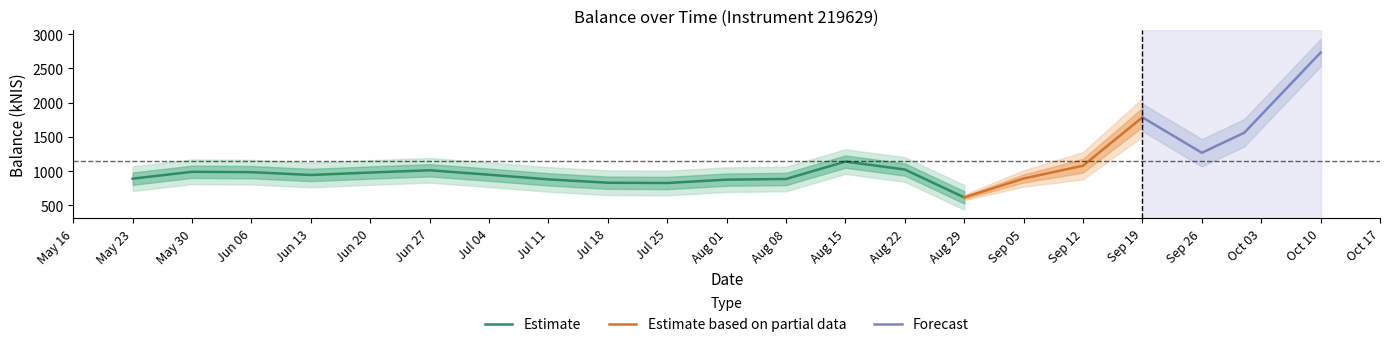

What is the label of the 18th point from the left?

2024-09-19